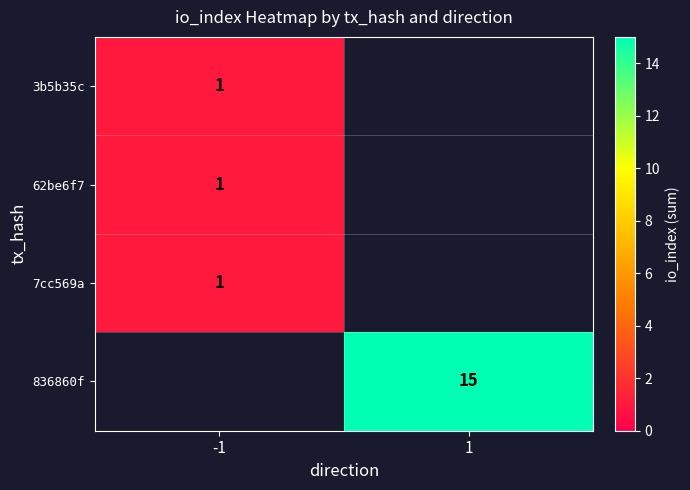

True or false: 62be6f7 has a value of 0 at -1.

False